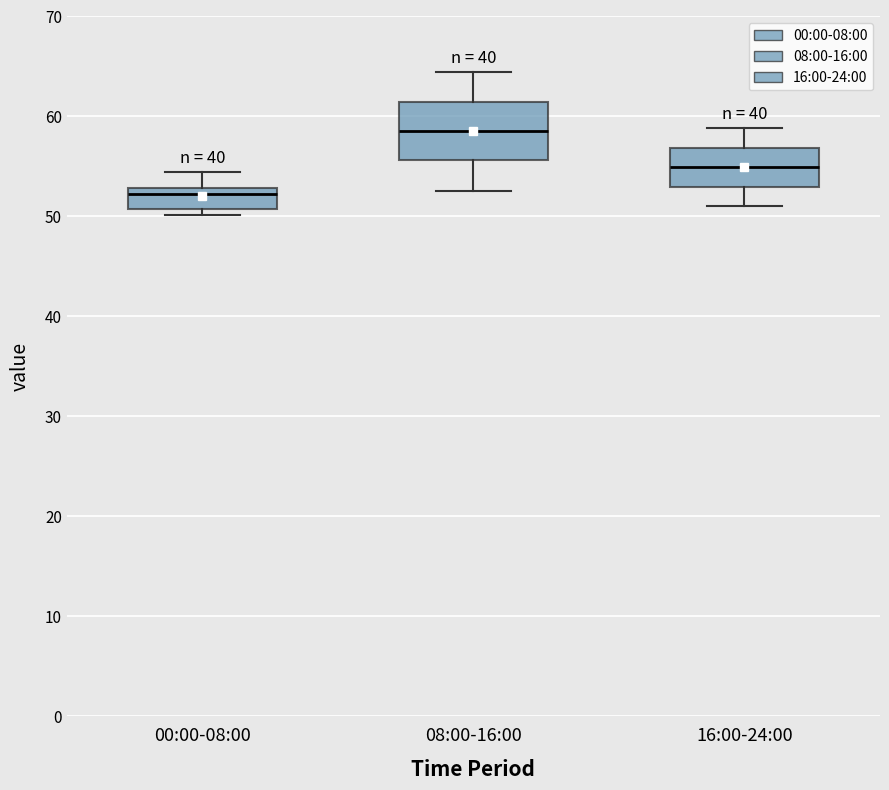

Reading left to right, read every box against the y-axis: the position of its median line, the range the box covers, and the ends of its whiskers. The values are not printed on the chart, so give them approximately, as read against the axis.

00:00-08:00: median 52, box 51 to 53, whiskers 50 to 54
08:00-16:00: median 59, box 56 to 61, whiskers 53 to 64
16:00-24:00: median 55, box 53 to 57, whiskers 51 to 59